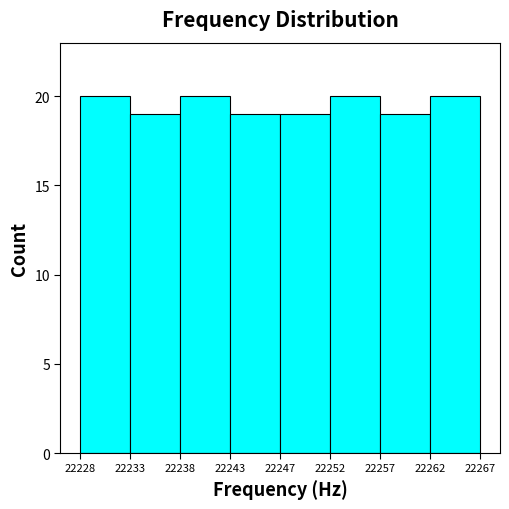

Reading left to right, what are all the values shown in this chart?

22228=20	22233=19	22238=20	22243=19	22247=19	22252=20	22257=19	22262=20